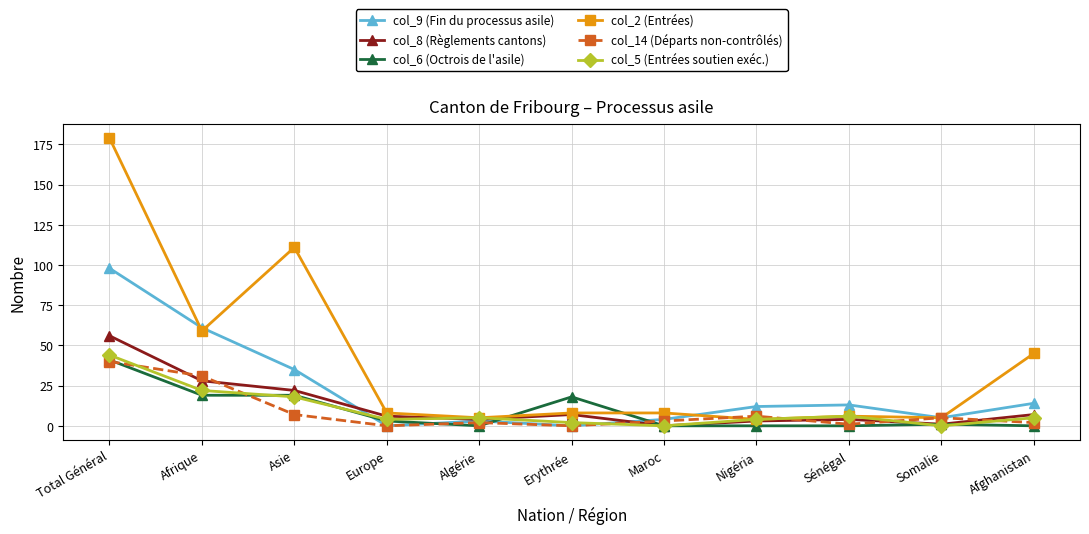

How many distinct data groups are displayed?

6